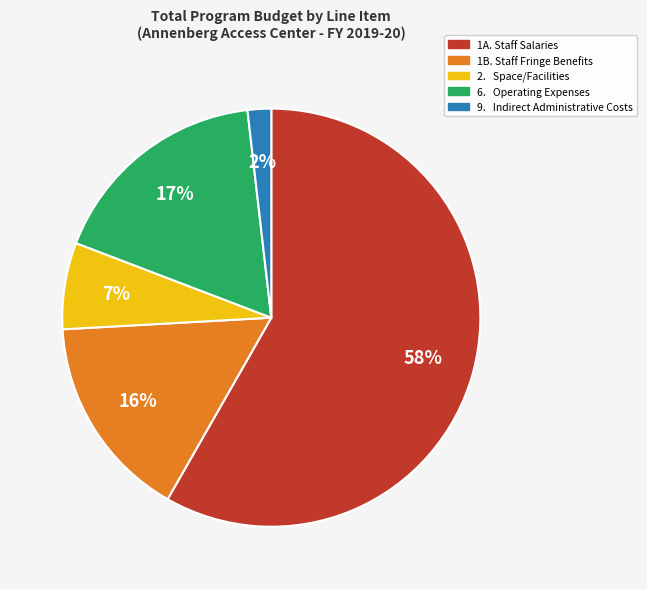

Between 2. Space/Facilities and 1B. Staff Fringe Benefits, which is larger?

1B. Staff Fringe Benefits